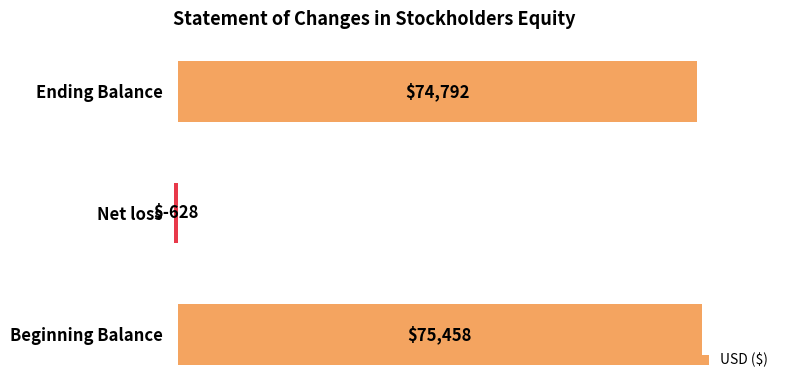

True or false: the data shows 108020 at Beginning Balance.

False